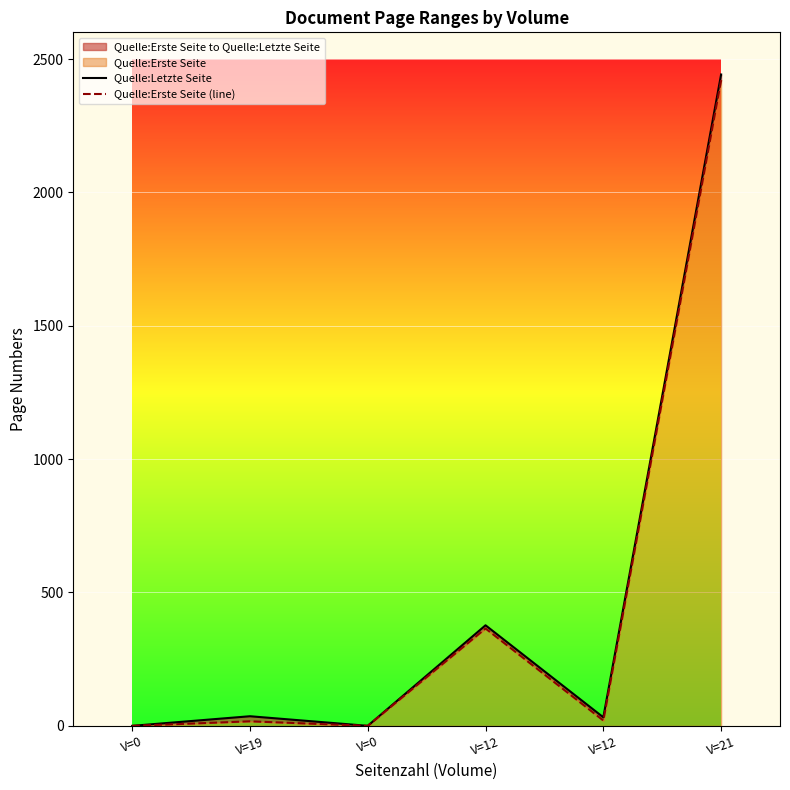

The Quelle:Erste Seite (line) series shows 0 at V=0. True or false?

True